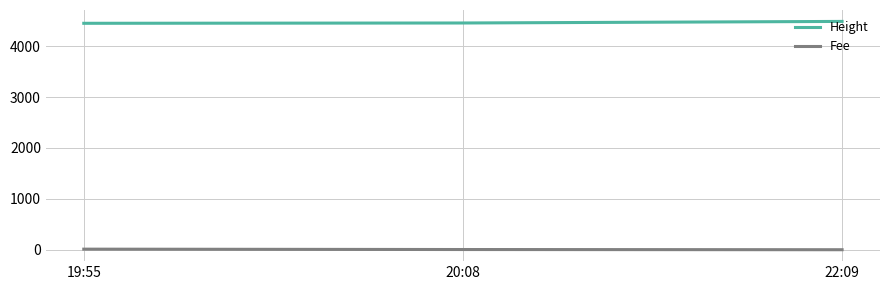

What value does the Height series have at 22:09?

4486.0